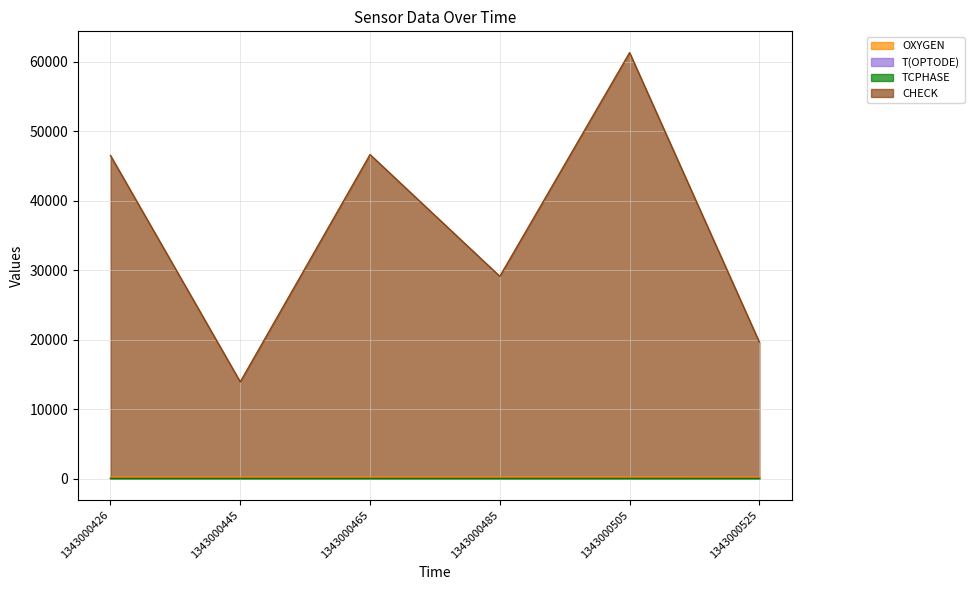

Where is the first local maximum for OXYGEN?

1343000505